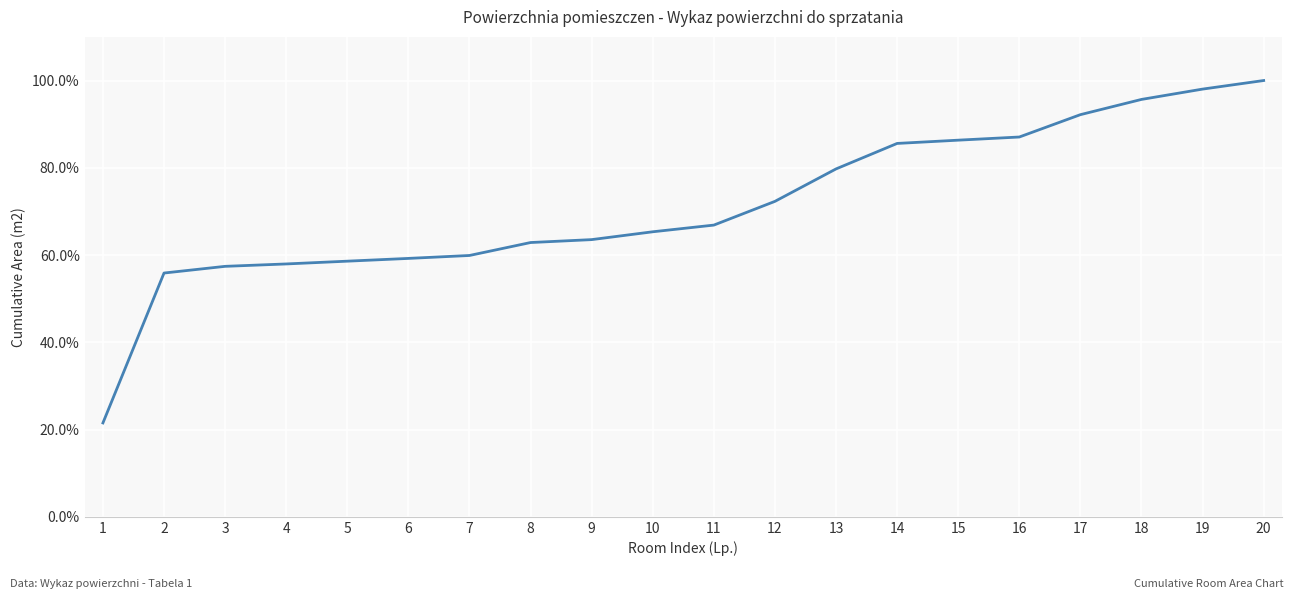

Reading left to right, what are all the values shown in this chart?

1=21.5	2=55.9	3=57.4	4=58.0	5=58.6	6=59.2	7=59.9	8=62.9	9=63.5	10=65.3	11=66.9	12=72.3	13=79.7	14=85.6	15=86.3	16=87.1	17=92.2	18=95.7	19=98.0	20=100.0